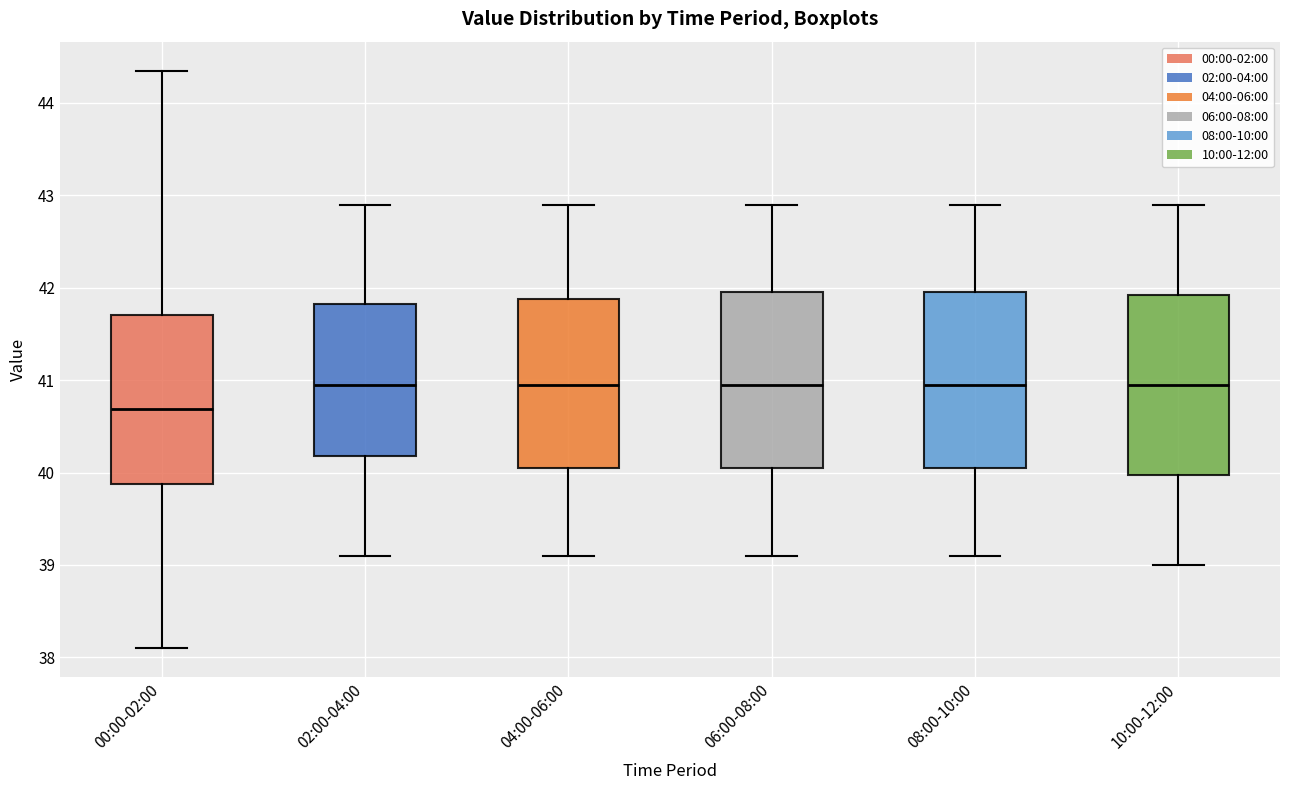

Reading left to right, transcribe this box plot: for each box, give where its median line is, the range the box spans, and where its two whiskers end, as read against the y-axis. The values are not printed on the chart, so give them approximately, as read against the axis.

00:00-02:00: median 40.7, box 39.9 to 41.7, whiskers 38.1 to 44.4
02:00-04:00: median 41.0, box 40.2 to 41.8, whiskers 39.1 to 42.9
04:00-06:00: median 41.0, box 40.1 to 41.9, whiskers 39.1 to 42.9
06:00-08:00: median 41.0, box 40.1 to 42.0, whiskers 39.1 to 42.9
08:00-10:00: median 41.0, box 40.1 to 42.0, whiskers 39.1 to 42.9
10:00-12:00: median 41.0, box 40.0 to 41.9, whiskers 39.0 to 42.9